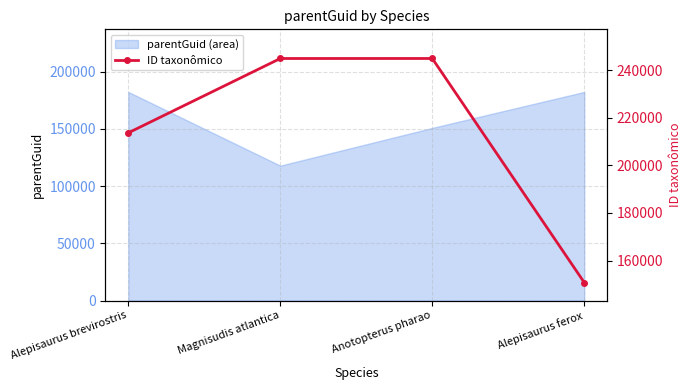

Is it true that the value at Alepisaurus brevirostris is 282620?

False